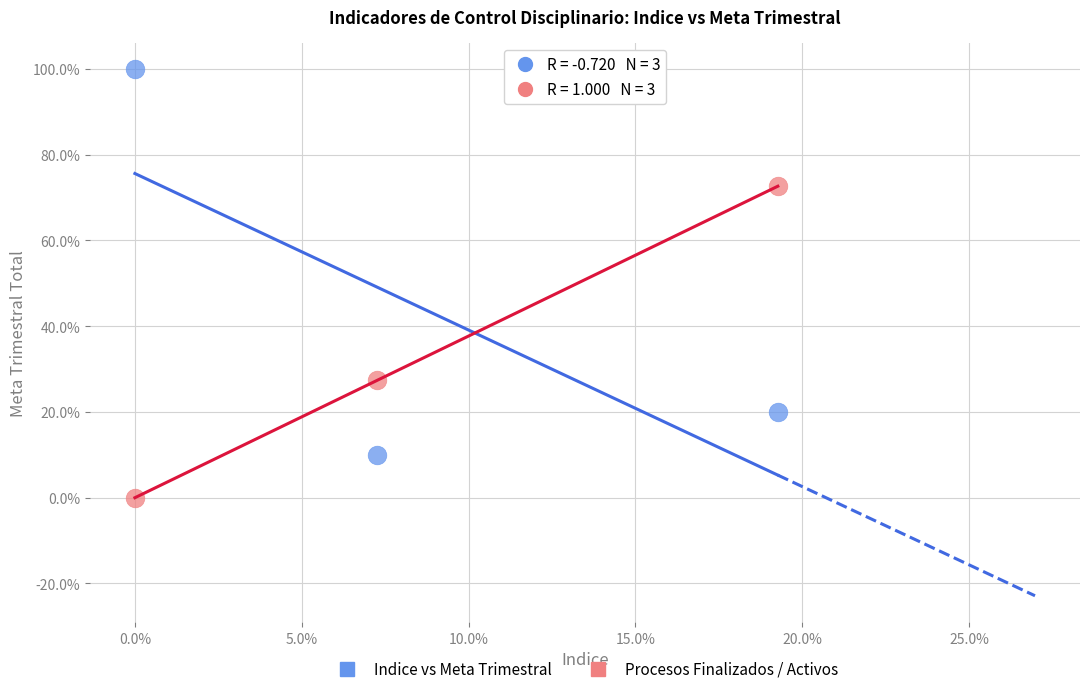

Which series has the largest Y range (max minus min)?

Indice vs Meta Trimestral